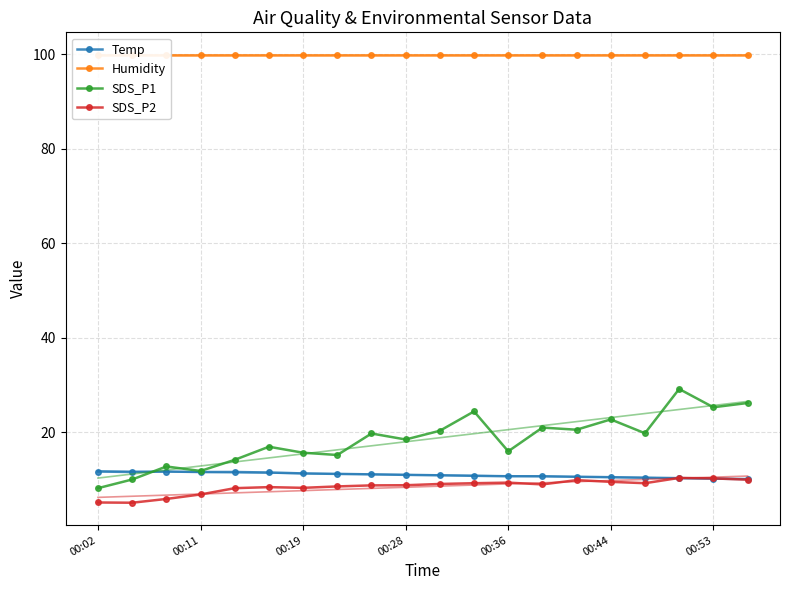

Which series has the widest spread of values?

SDS_P1